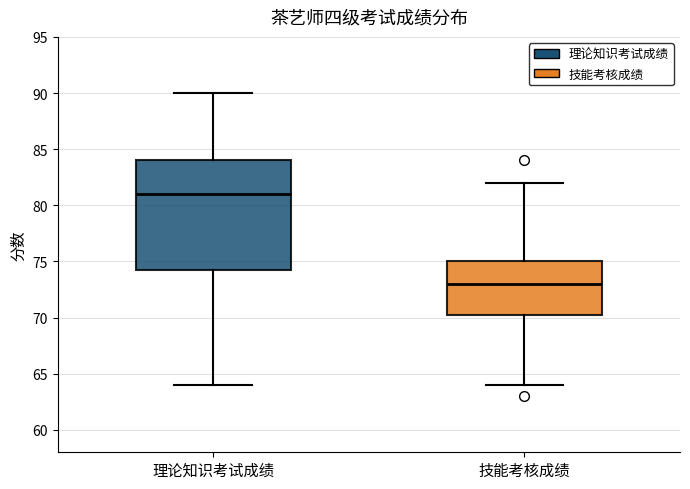

Reading left to right, read every box against the y-axis: the position of its median line, the range the box covers, and the ends of its whiskers. The values are not printed on the chart, so give them approximately, as read against the axis.

理论知识考试成绩: median 81.0, box 74.5 to 84.0, whiskers 64.0 to 90.0
技能考核成绩: median 73.0, box 70.5 to 75.0, whiskers 64.0 to 82.0